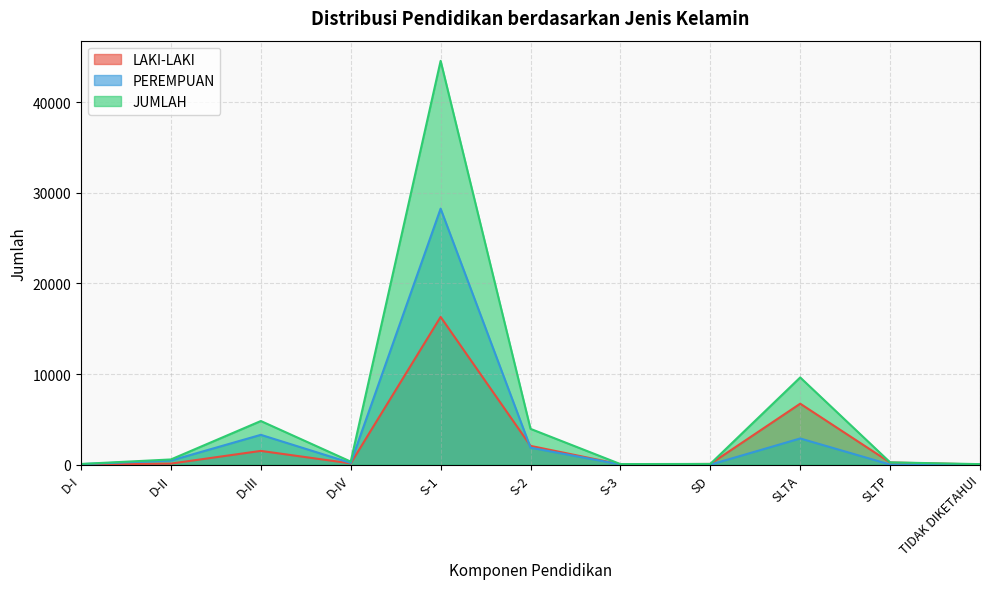

At which label is PEREMPUAN closest to 14123?

D-III